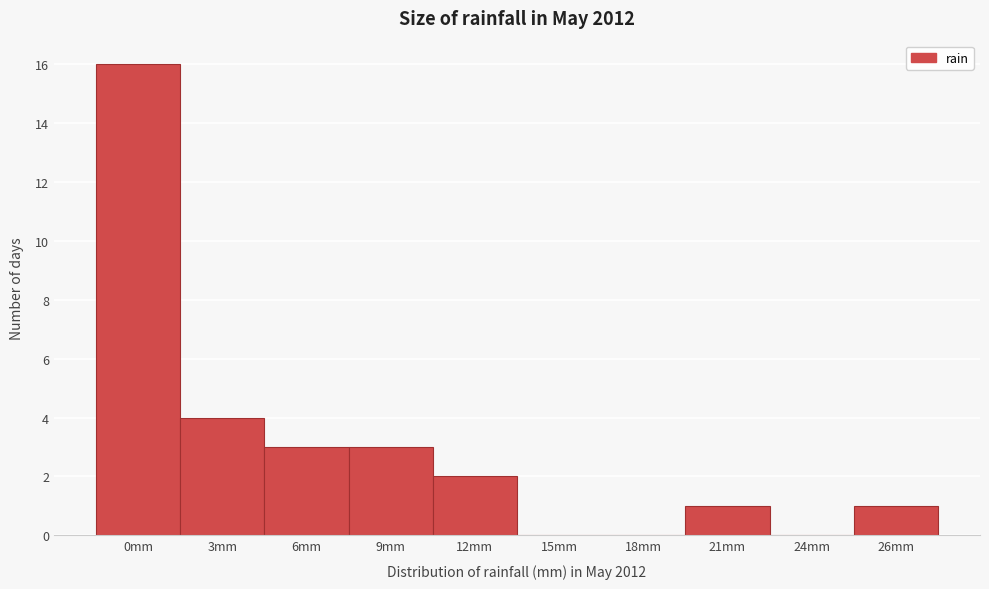

Reading left to right, extract all data points from this chart.

0mm=16	3mm=4	6mm=3	9mm=3	12mm=2	15mm=0	18mm=0	21mm=1	24mm=0	26mm=1